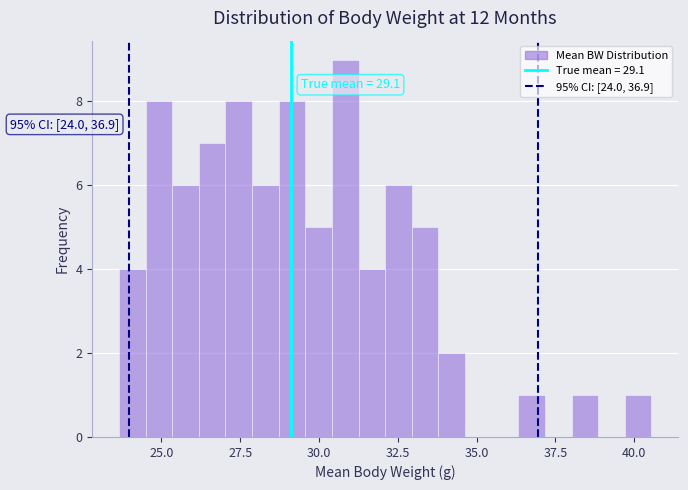

Around what value on the x-axis is the tallest bar? Give the approximate position of its centre, as read against the axis.

31.0